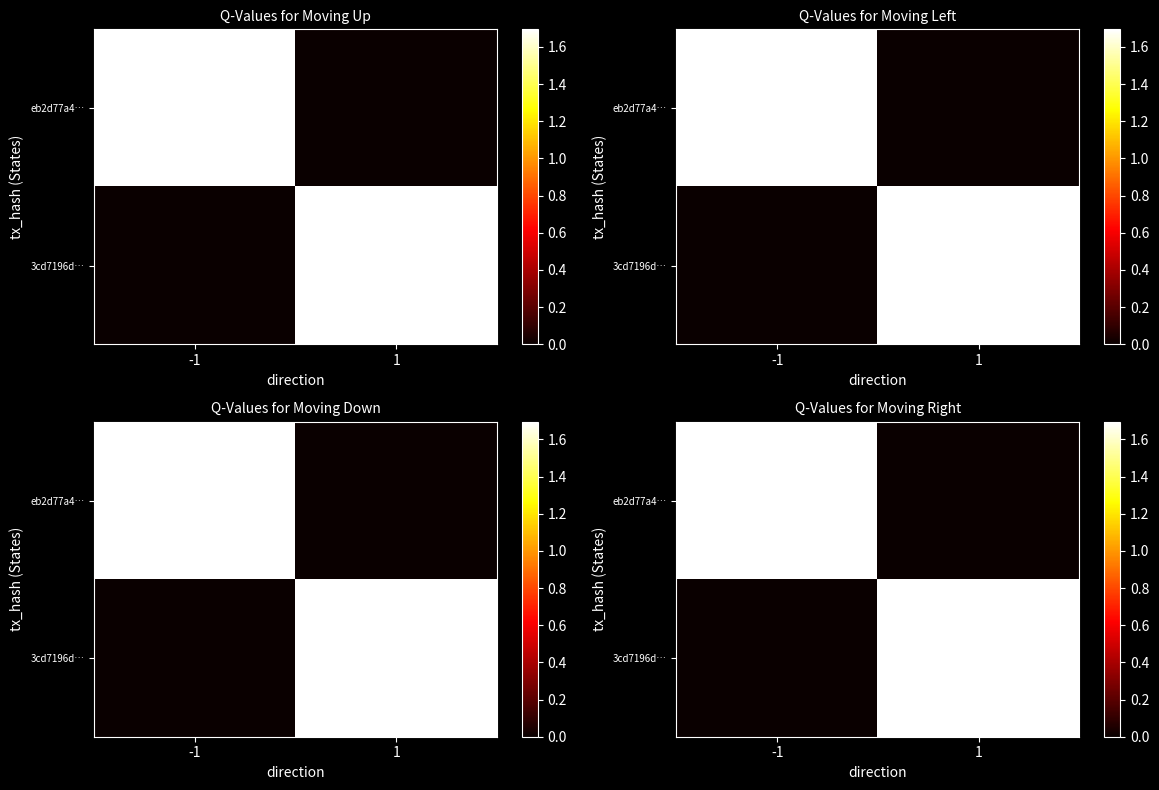

The value of eb2d77a4… at 1 is 0. True or false?

True